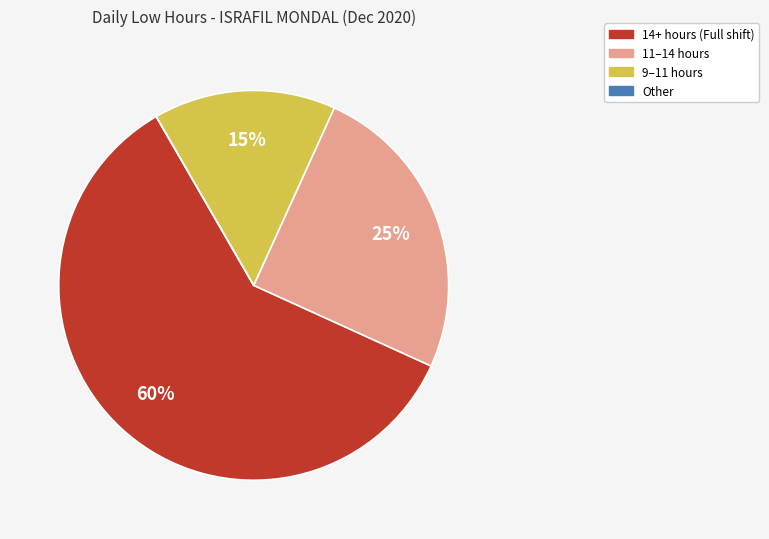

To the nearest percent, what is the difference between the largest and smallest slice percentages?

60%